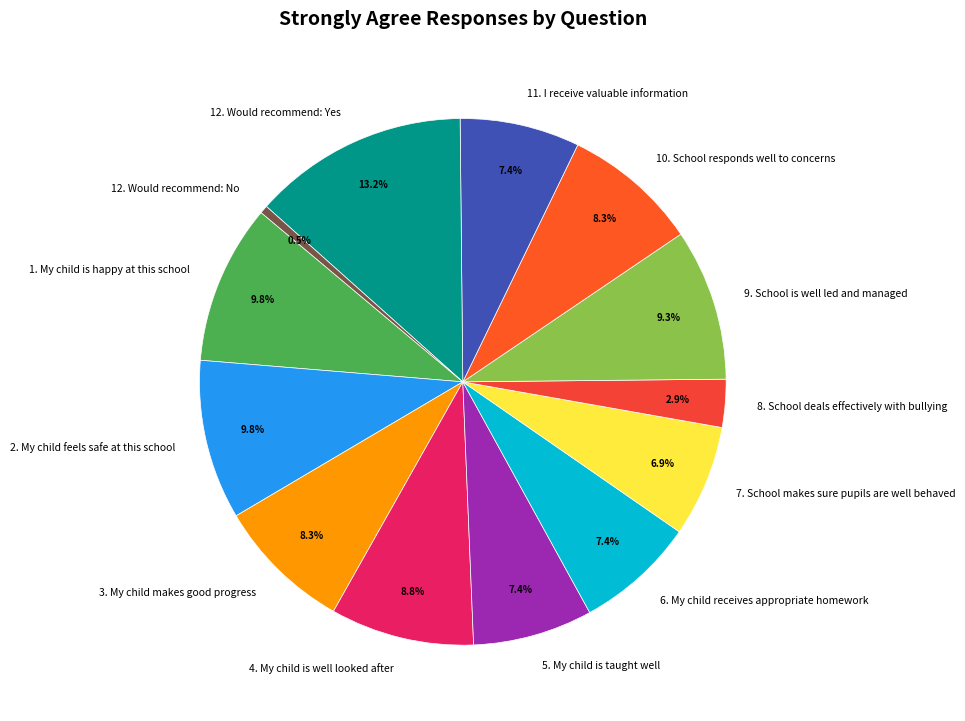

Does 3. My child makes good progress represent more than half of the total?

No